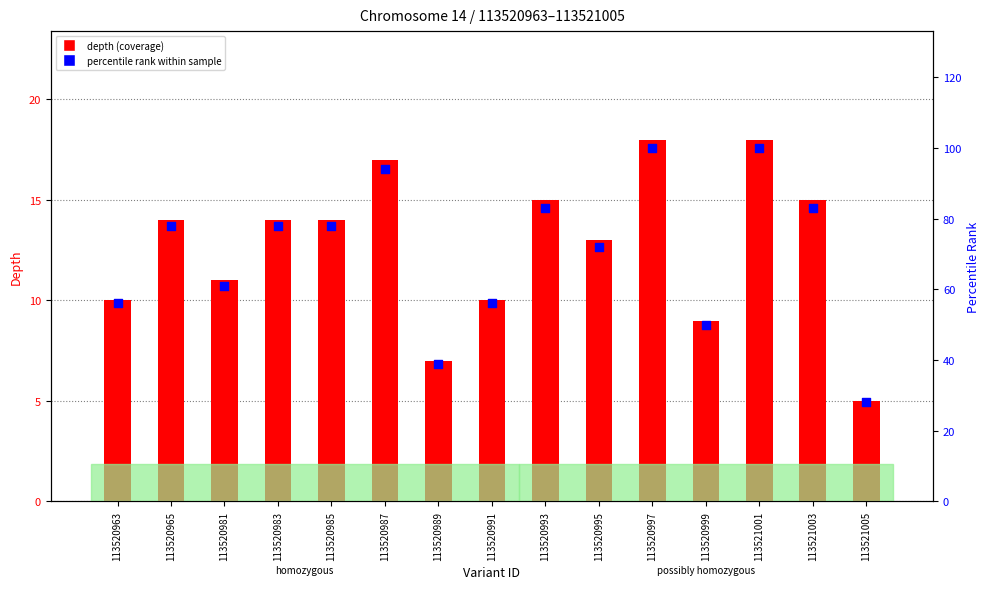

Is the value of percentile rank within sample at 113520987 greater than the value of depth (coverage) at 113520987?

Yes